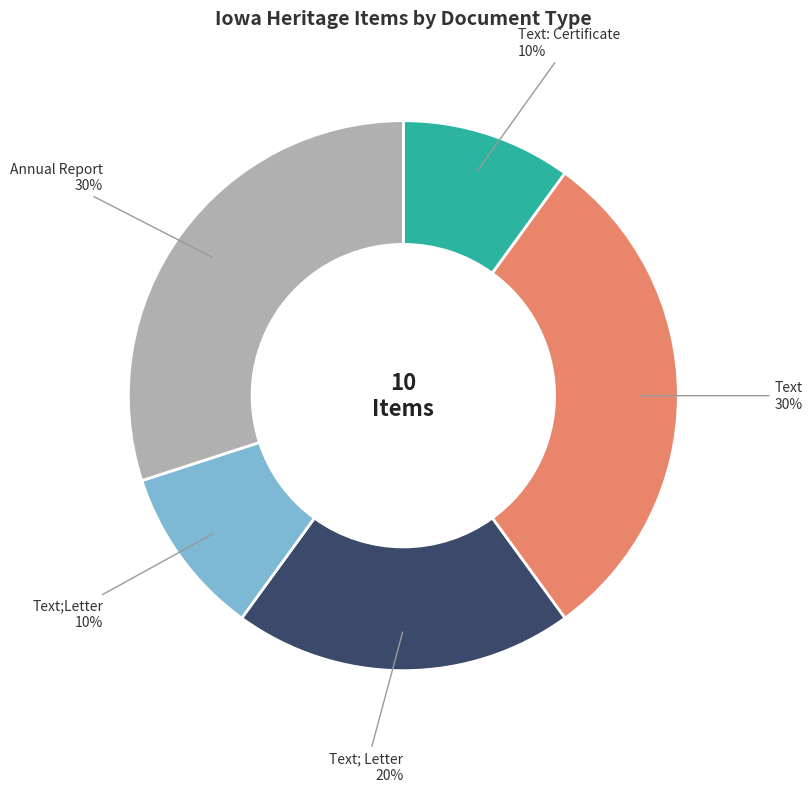

Does any single category account for the majority?

No